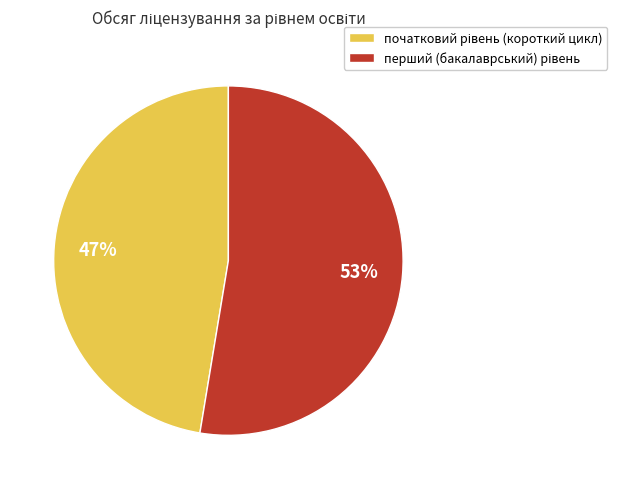

Does any single category account for the majority?

Yes